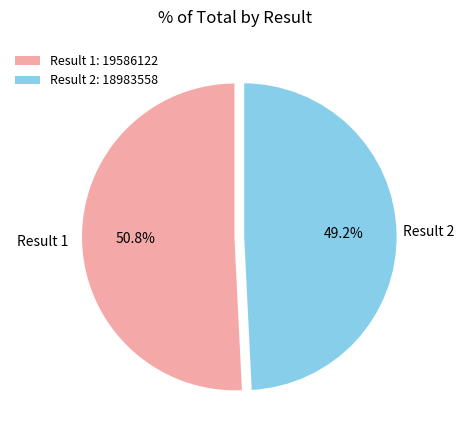

What is the ratio of the value at Result 2: 18983558 to the value at Result 1: 19586122?

1.0